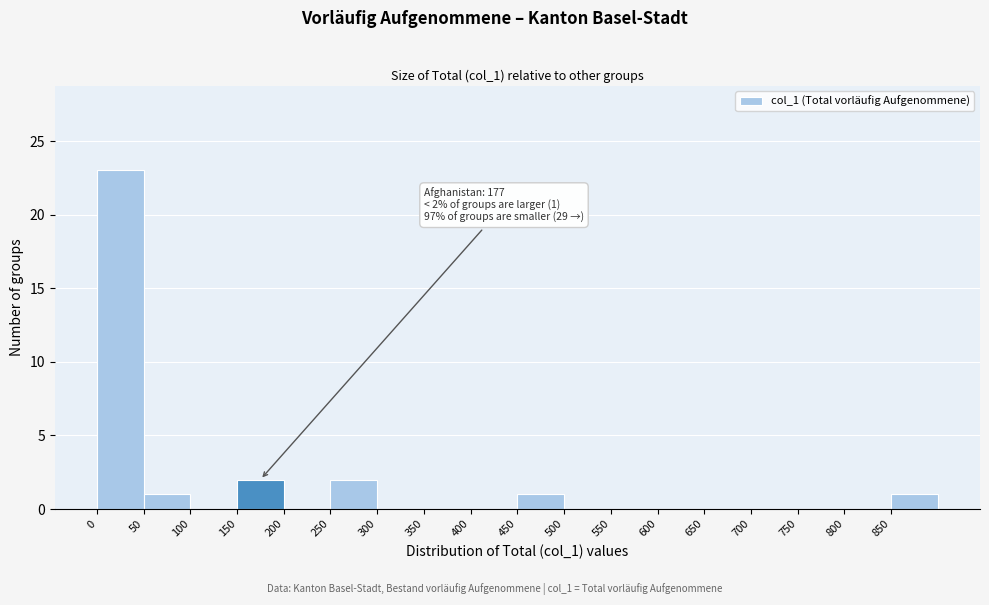

Which range on the x-axis has the tallest bar?

0 to 50